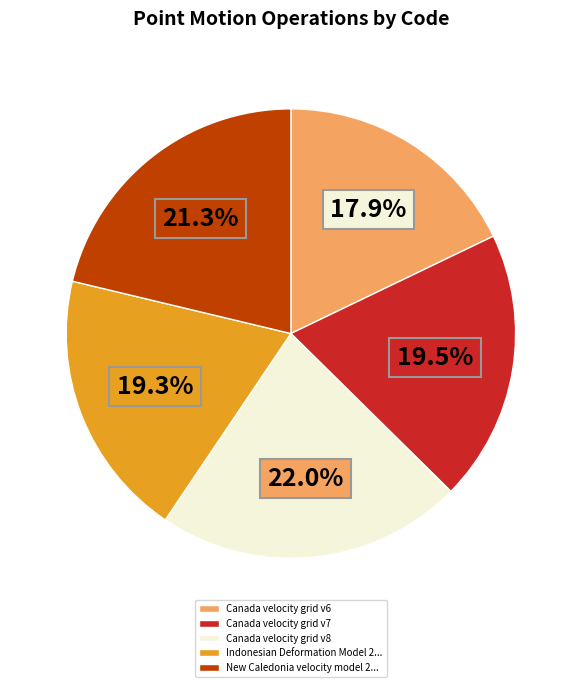

Does any single category account for the majority?

No